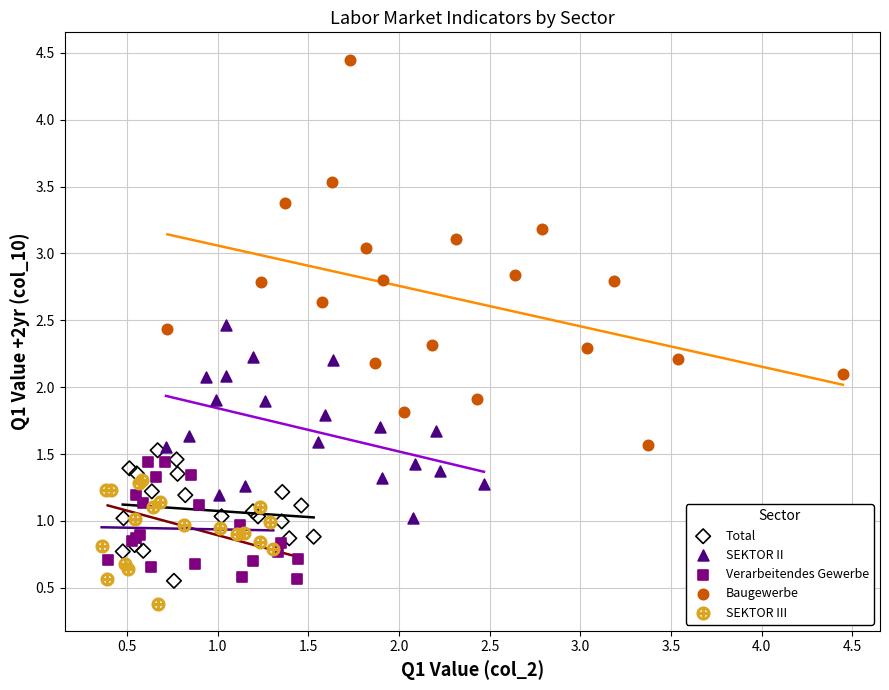

Which series has the widest spread of Y values?

Baugewerbe